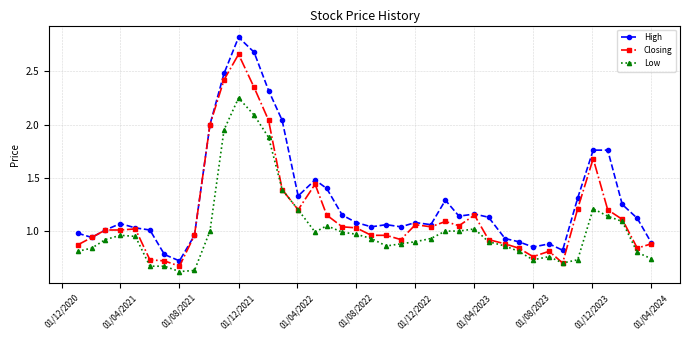

Rank the series by their maximum value, from lowest to highest.

Low, Closing, High